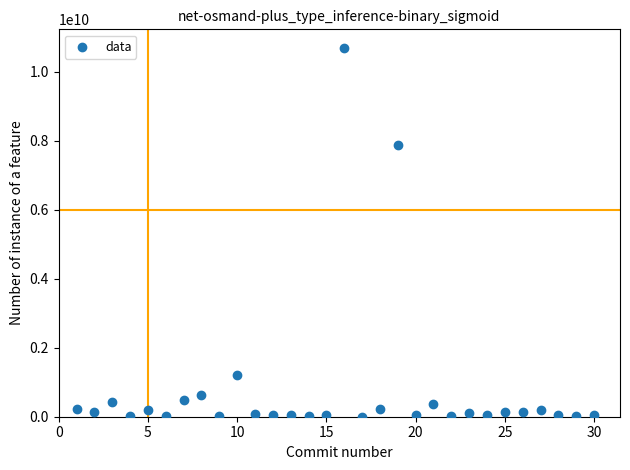

What is the range of X values (max minus min)?

29